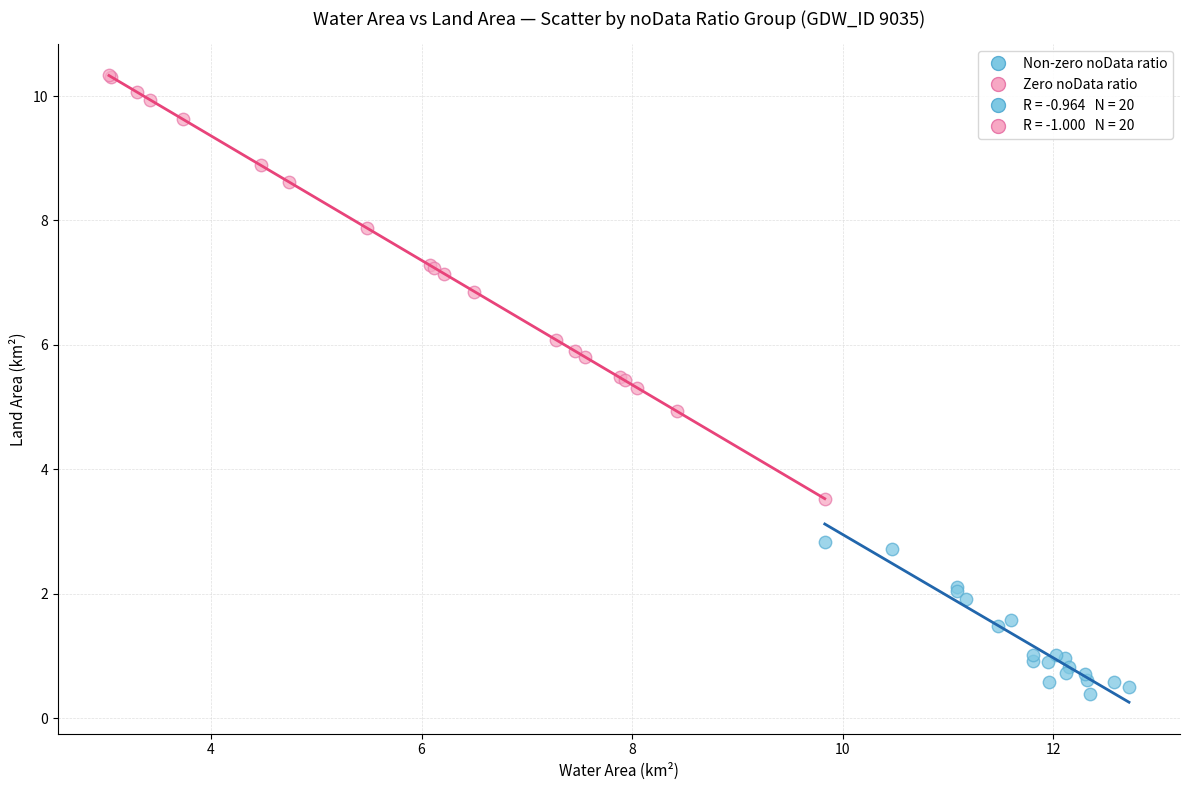

Which series reaches the minimum Y coordinate?

Non-zero noData ratio